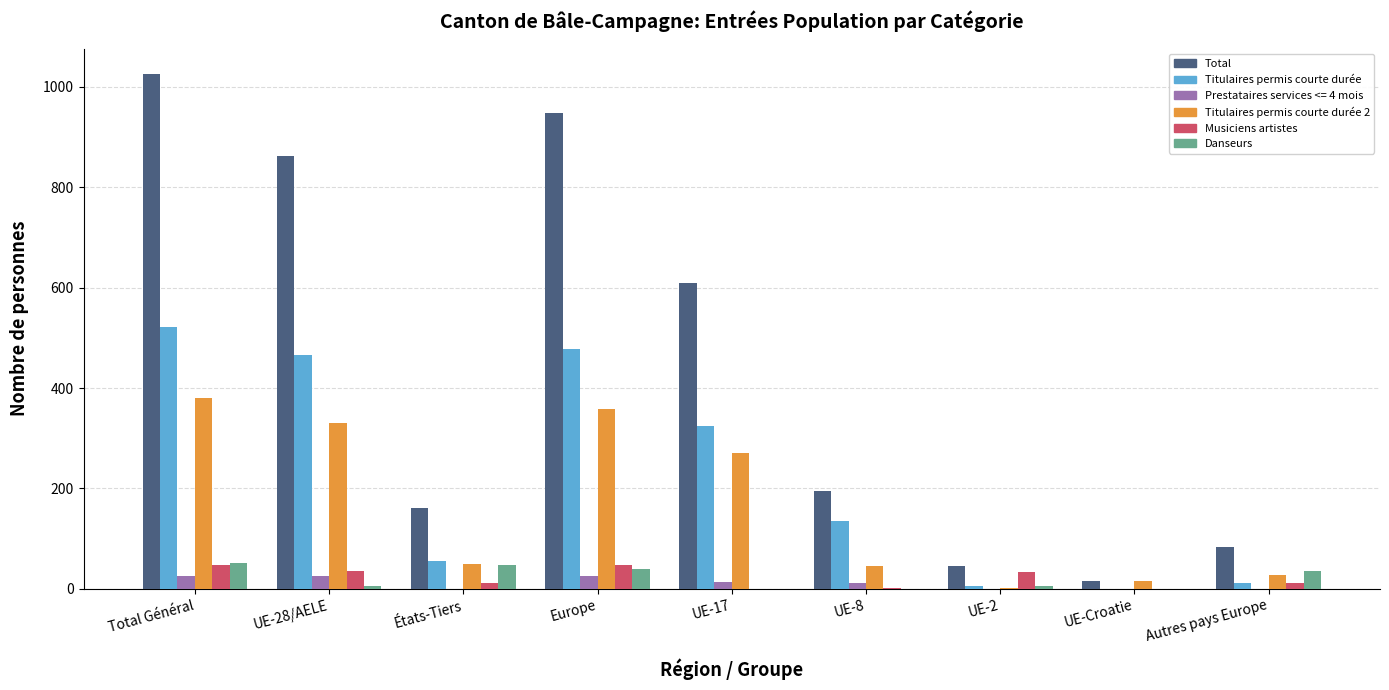

How many distinct data groups are displayed?

6